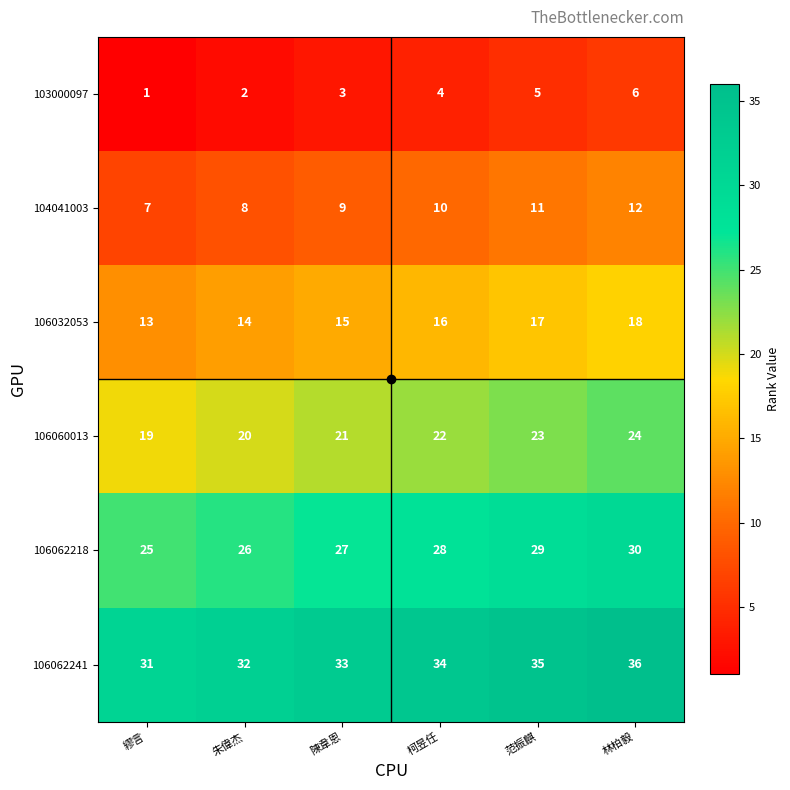

At which category does the chart reach its peak across all series?

林柏毅